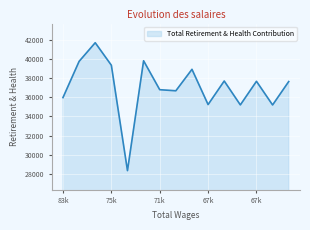

What is the difference between the maximum and minimum values?

13393